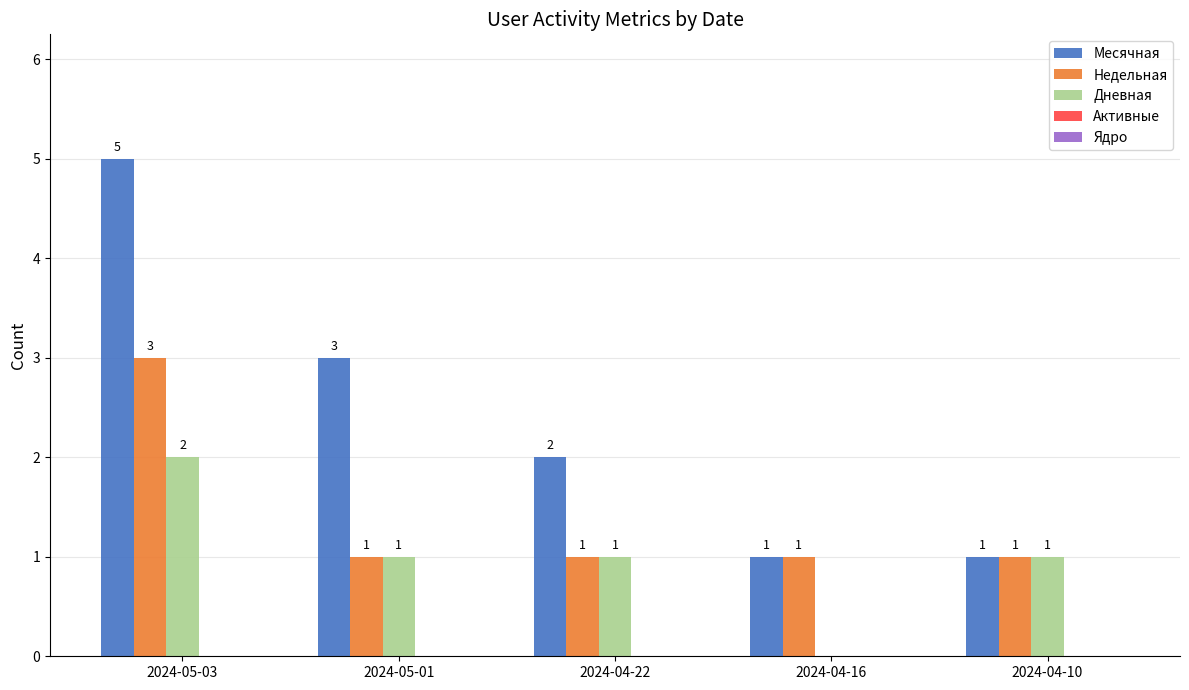

What is the total value across all series at 2024-04-22?

4